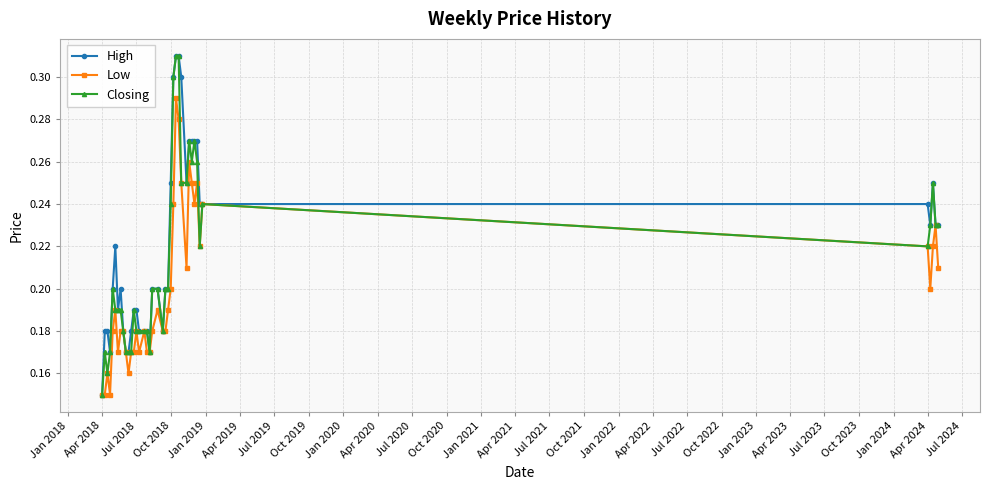

Rank the series by their average value, from highest to lowest.

High, Closing, Low